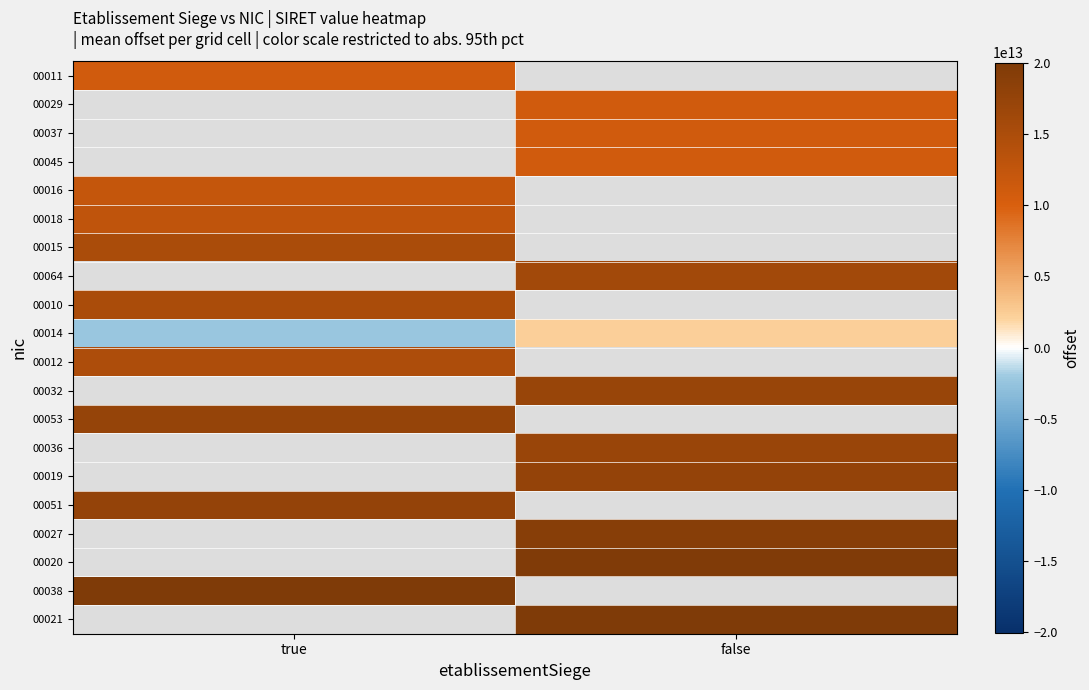

What value does the 00053 series have at true?

17395443250026.5